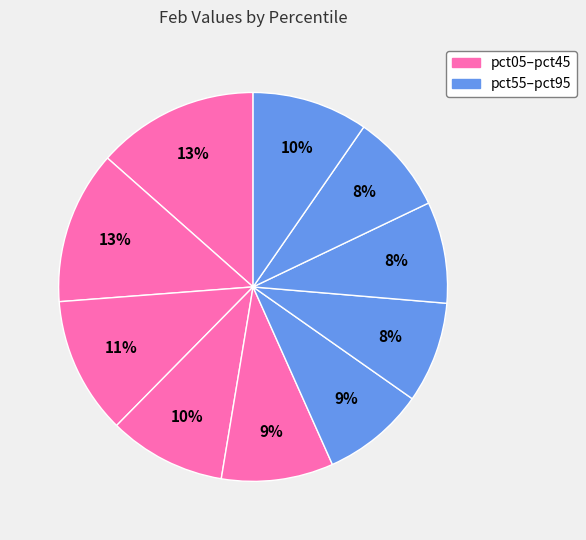

Is there a majority slice in this chart?

No